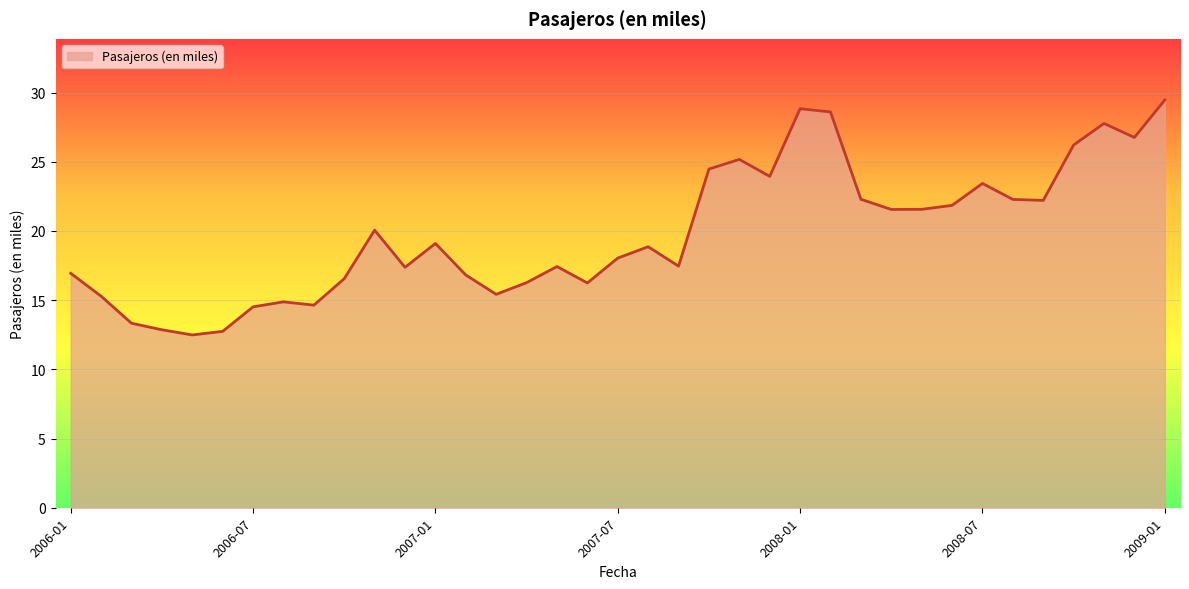

What is the maximum value shown in the chart?

29.5